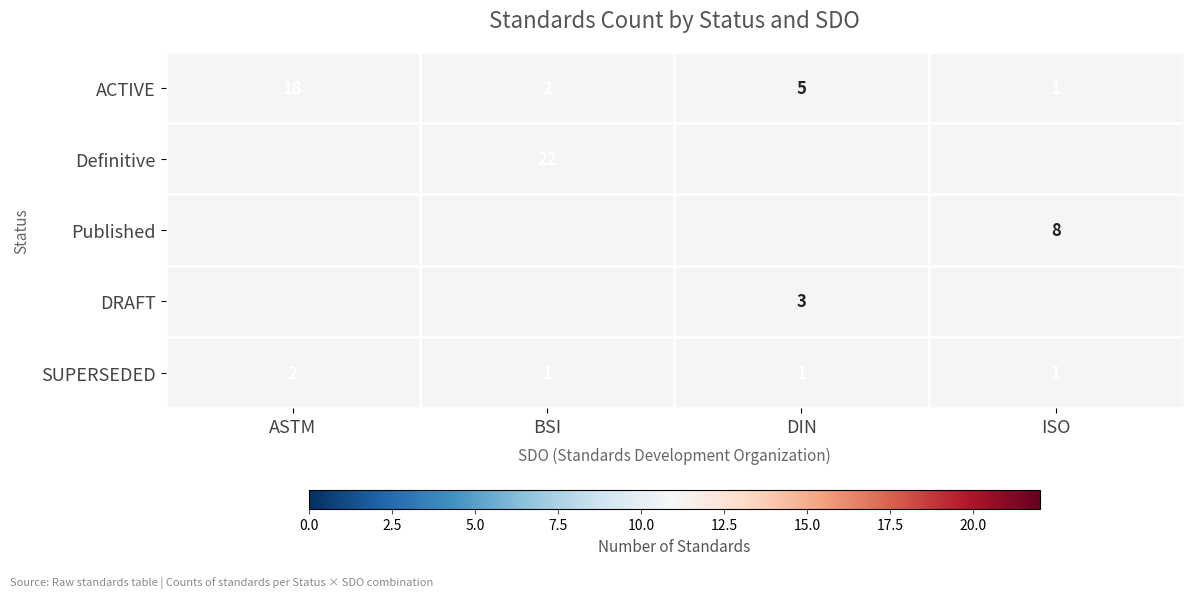

How many distinct data groups are displayed?

5